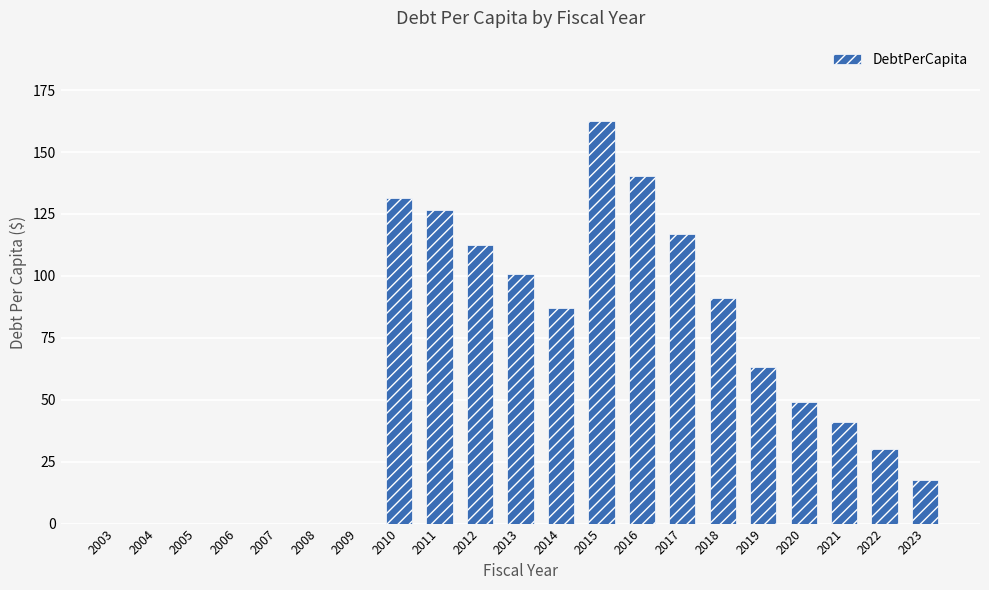

Reading left to right, what are all the values shown in this chart?

0.0	0.0	0.0	0.0	0.0	0.0	0.0	131.6	126.4	112.4	100.8	87.1	162.5	140.4	116.7	91.0	63.1	49.0	41.0	30.2	17.4